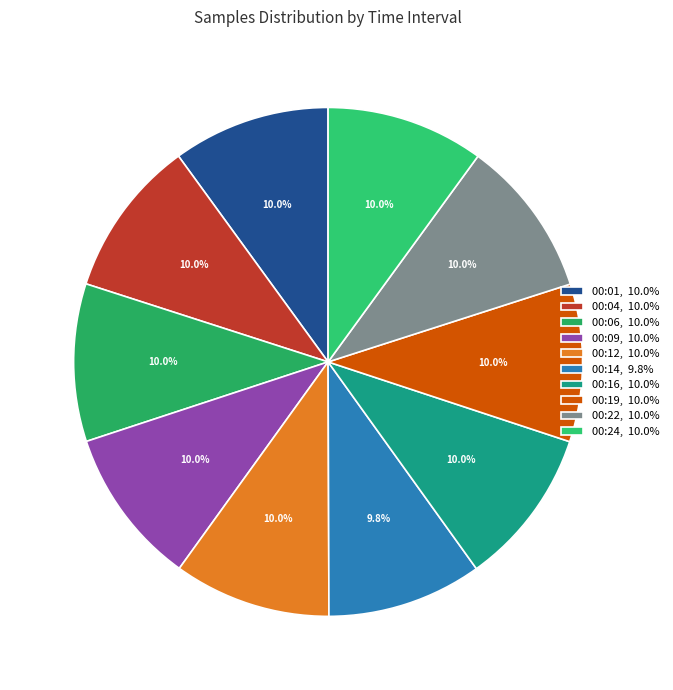

How many slices are in this pie chart?

10